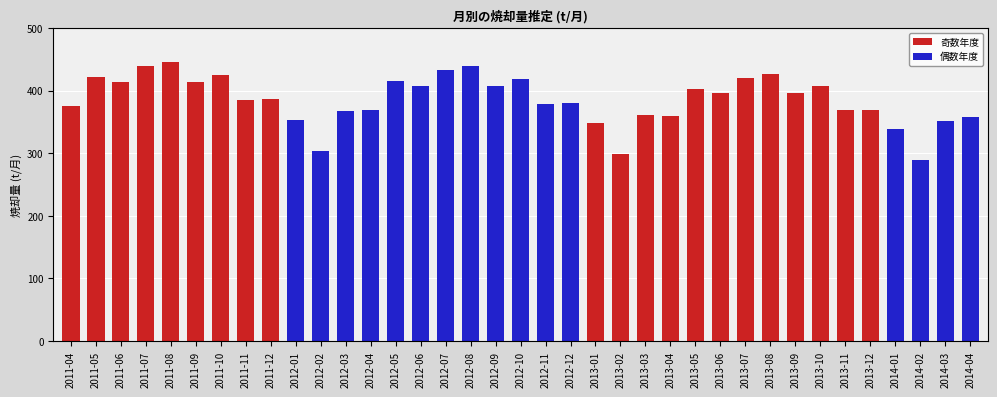

What is the label of the 26th bar from the left?

2013-05